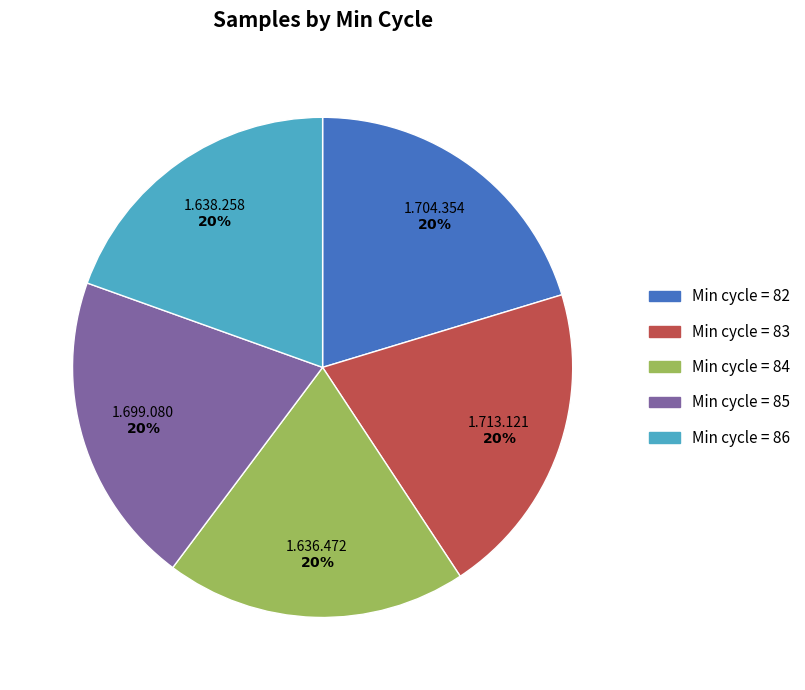

Is there any slice that represents more than half of the pie?

No